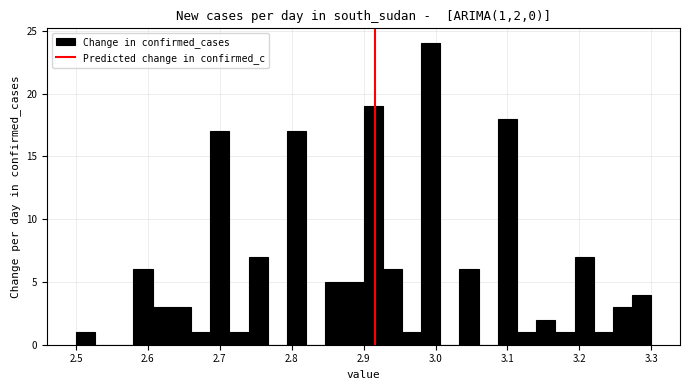

Around what value on the x-axis is the tallest bar? Give the approximate position of its centre, as read against the axis.

2.99